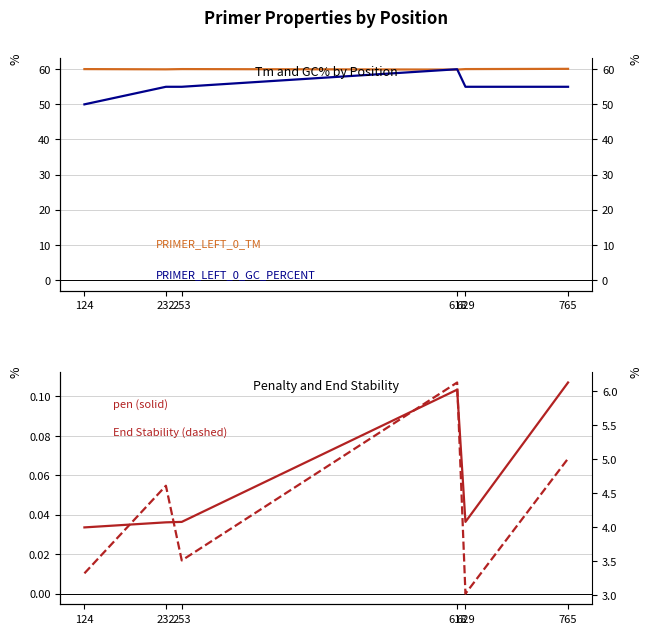

How many values in the PRIMER_LEFT_0_TM series exceed 60?

4